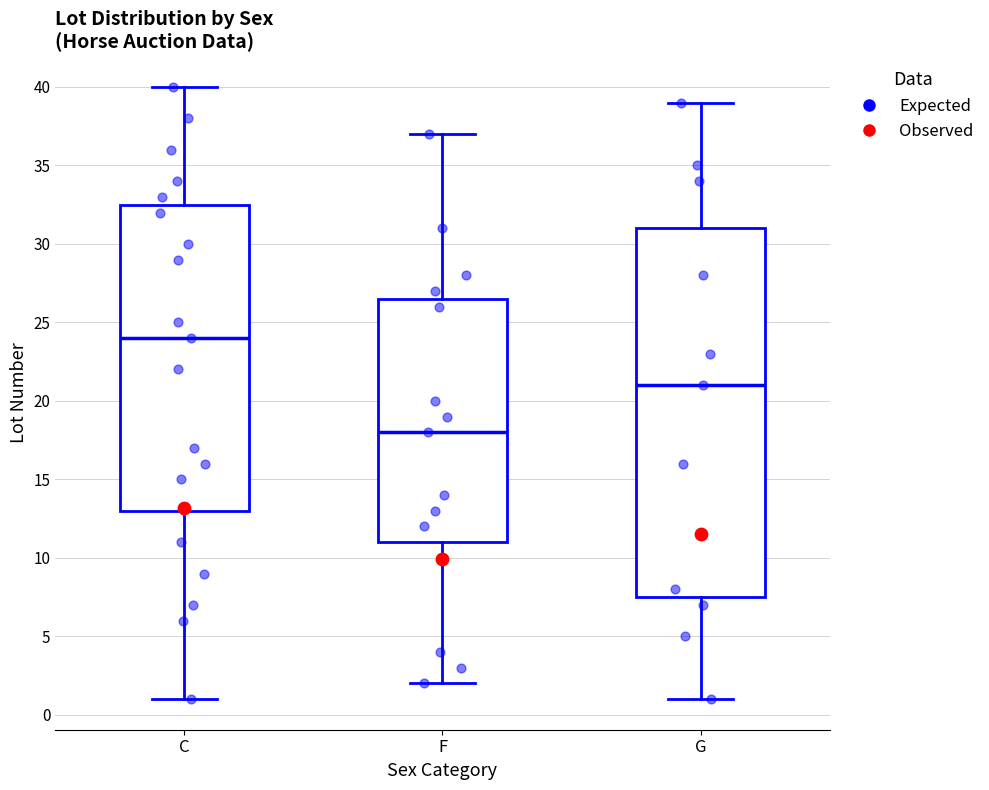

Reading left to right, transcribe this box plot: for each box, give where its median line is, the range the box spans, and where its two whiskers end, as read against the y-axis. The values are not printed on the chart, so give them approximately, as read against the axis.

C: median 24.0, box 13.0 to 32.5, whiskers 1.0 to 40.0
F: median 18.0, box 11.0 to 26.5, whiskers 2.0 to 37.0
G: median 21.0, box 7.5 to 31.0, whiskers 1.0 to 39.0